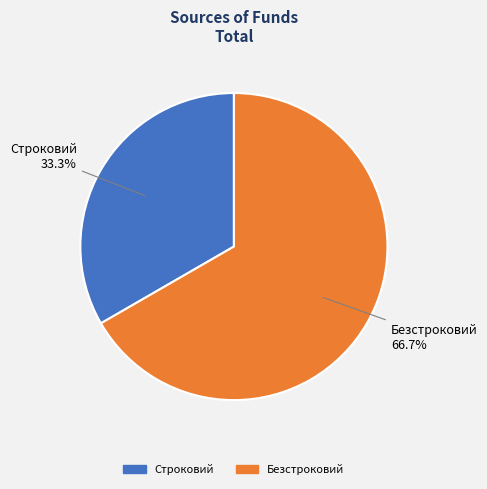

Between Строковий and Безстроковий, which is larger?

Безстроковий